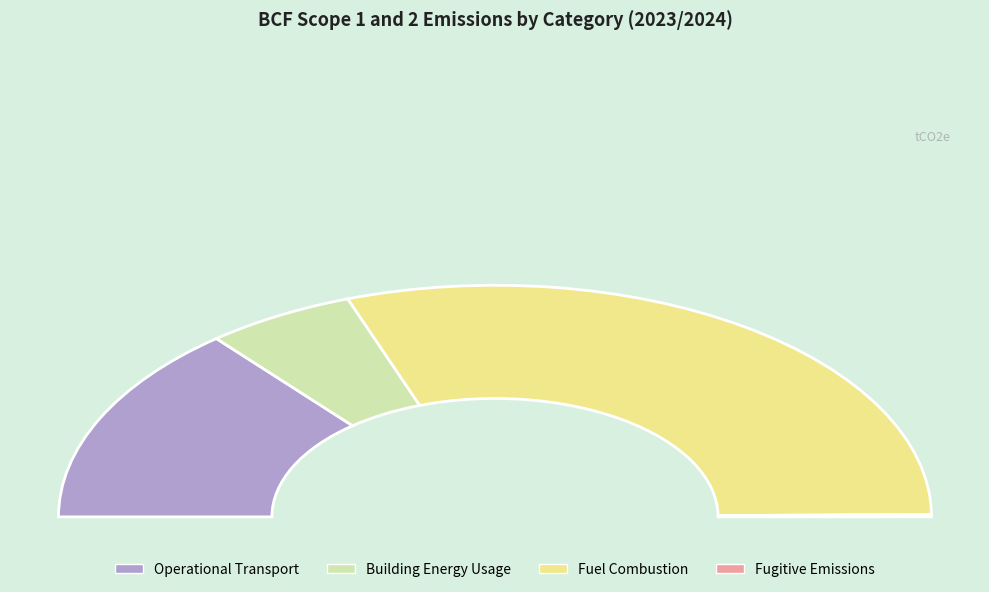

Count the number of slices in the pie.

4